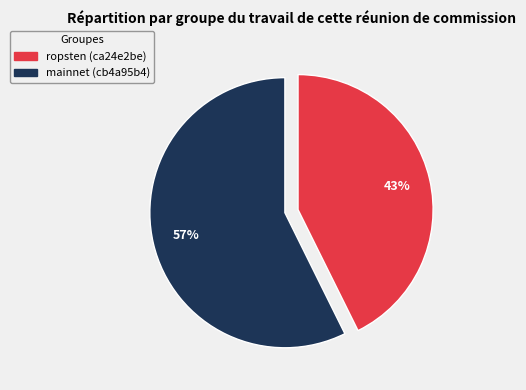

Which category accounts for the majority?

mainnet (cb4a95b4)